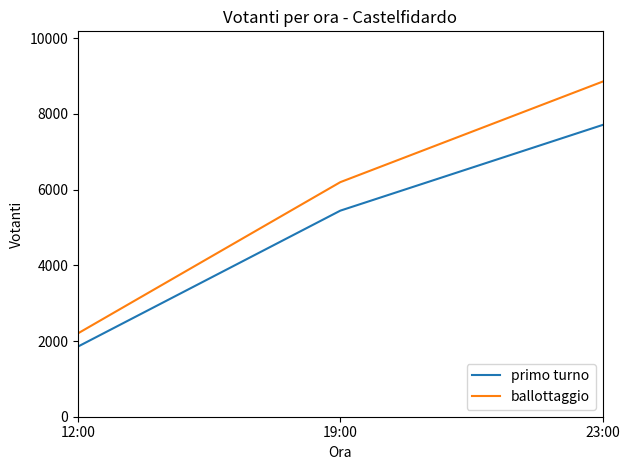

List the series in order of their overall mean, highest first.

ballottaggio, primo turno